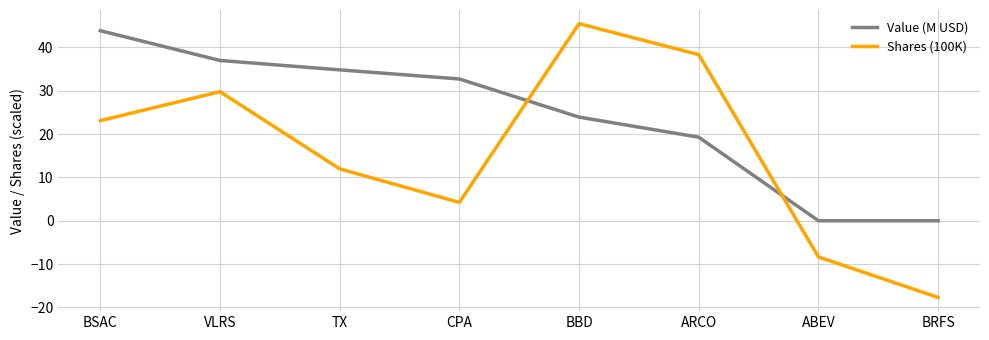

Count the number of data series in this chart.

2